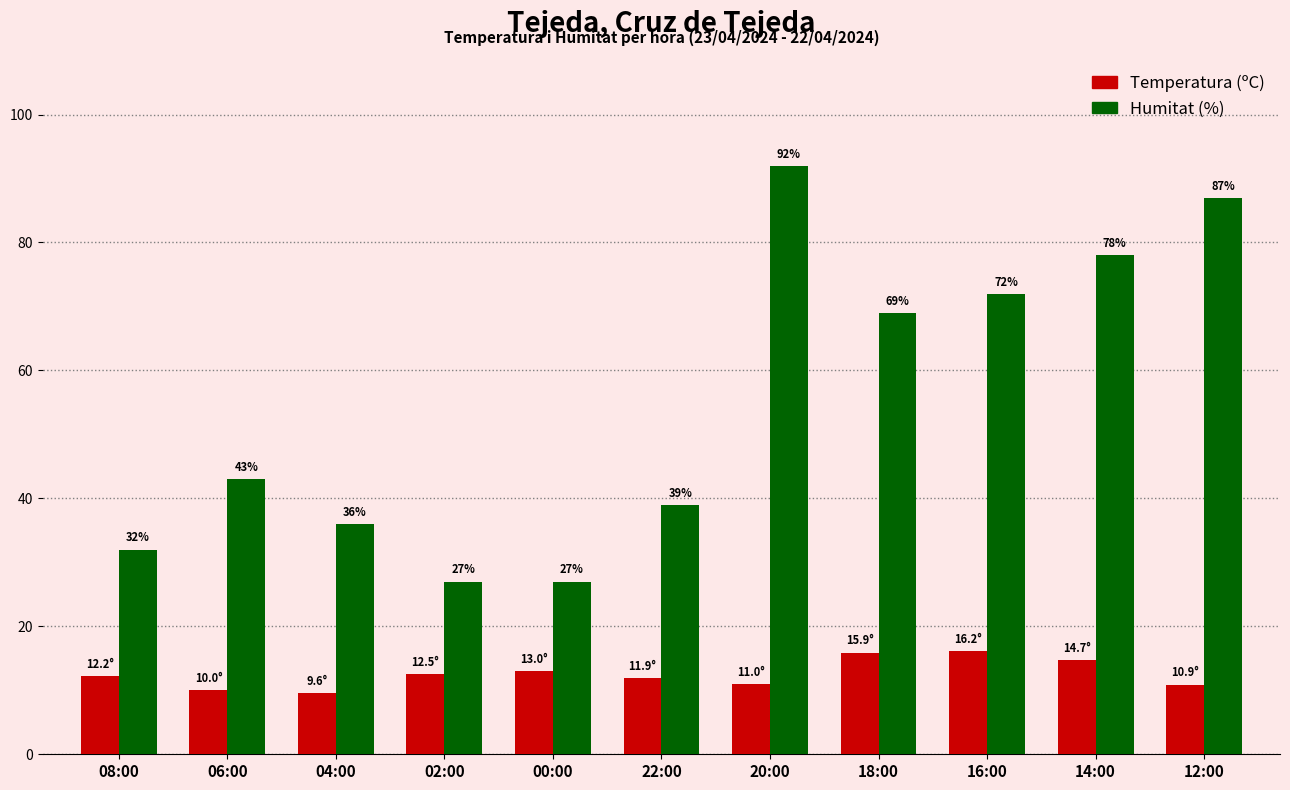

What is the difference between the maximum and minimum values in the Temperatura (ºC) series?

6.6